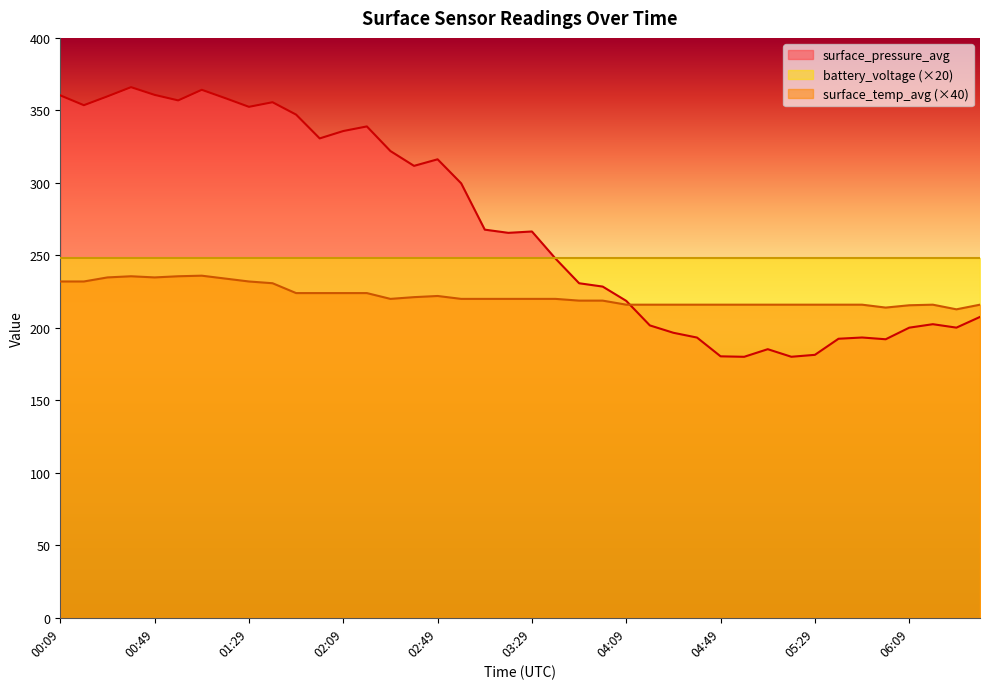

True or false: surface_temp_avg has a value of 44.2 at 06:09.

False